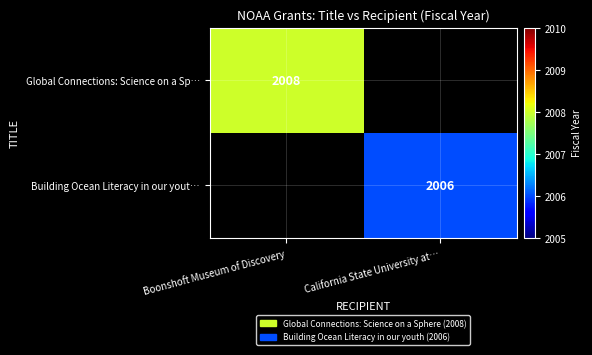

Count the number of categories in the chart.

2